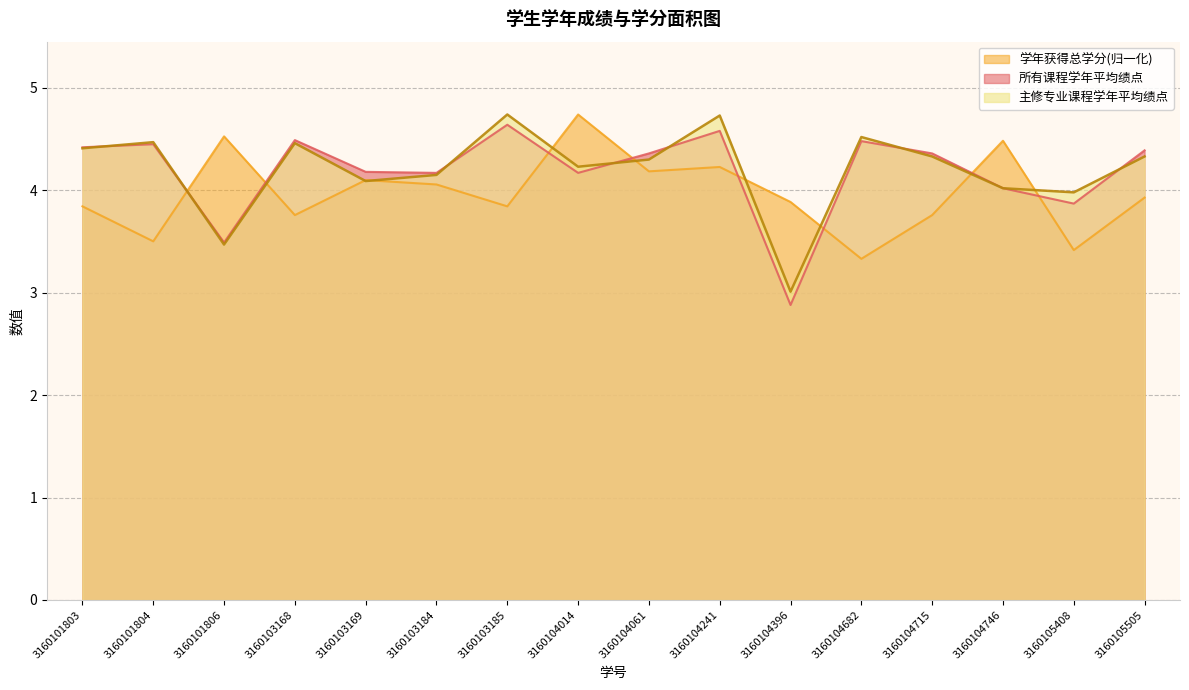

Is it true that 学年获得总学分 equals 3.8 at 3160103168?

True